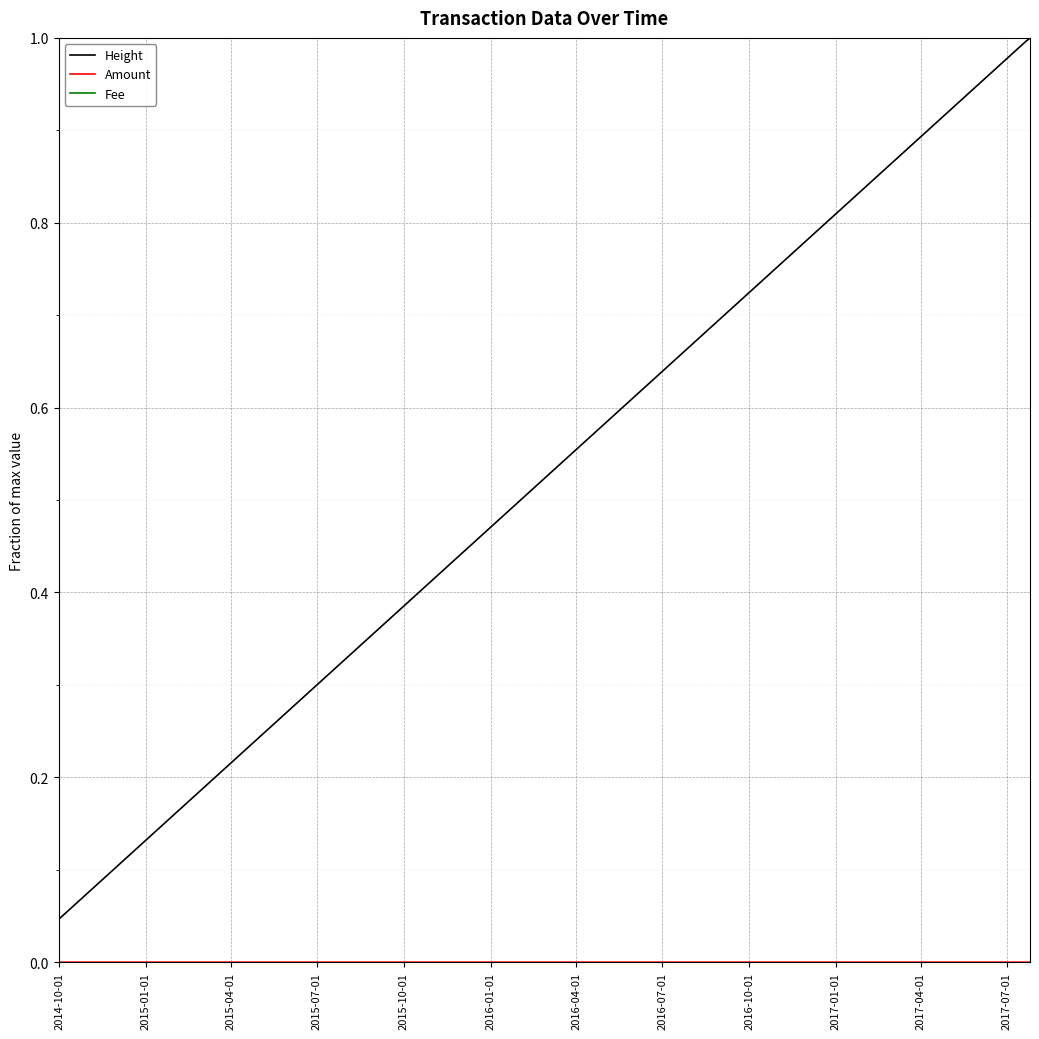

What is the minimum value for Fee?

1.0